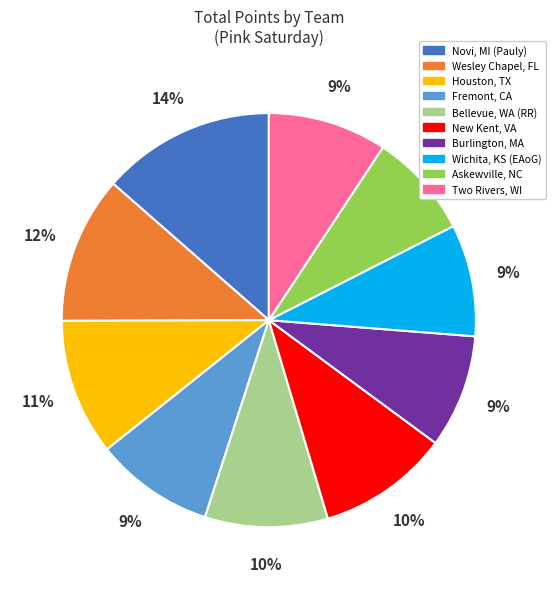

How many slices are in this pie chart?

10